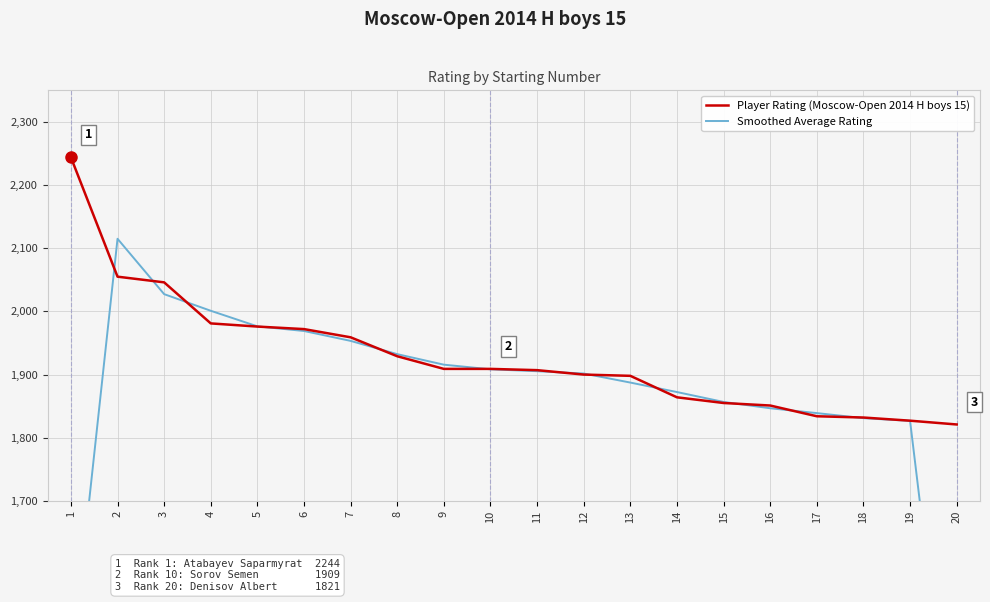

What is the sum of the Player Rating (Moscow-Open 2014 H boys 15) values at 12 and 10?

3809